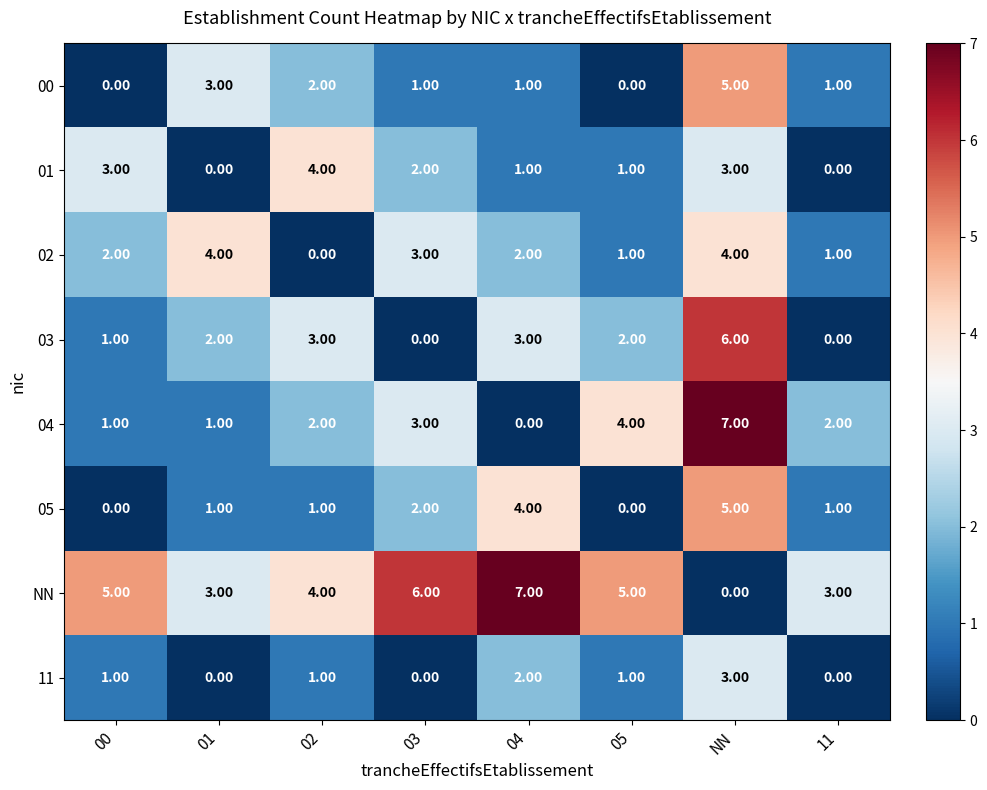

What is the sum of all 01 values?

14